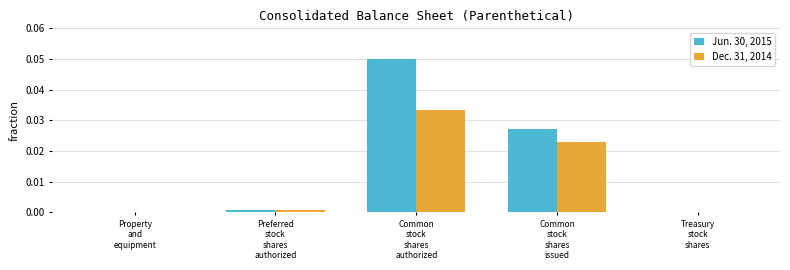

Which series has the largest total across all categories?

Jun. 30, 2015